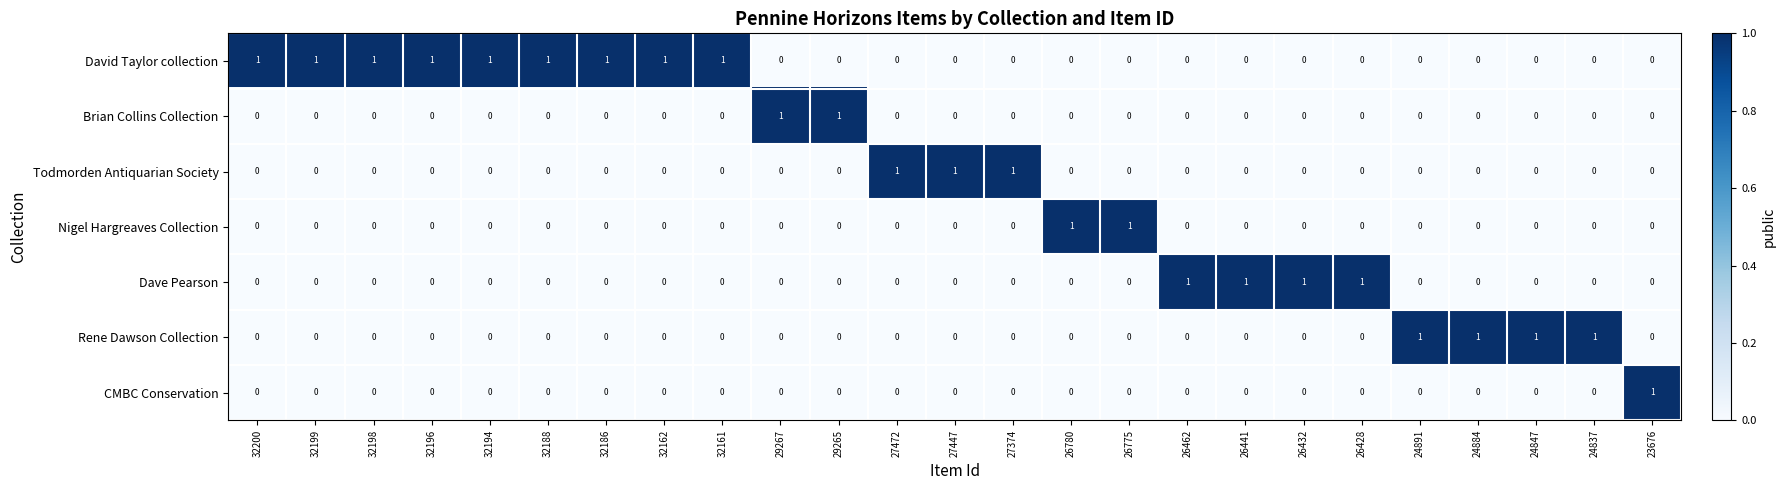

Count the CMBC Conservation values in the range 0 to 1.

25